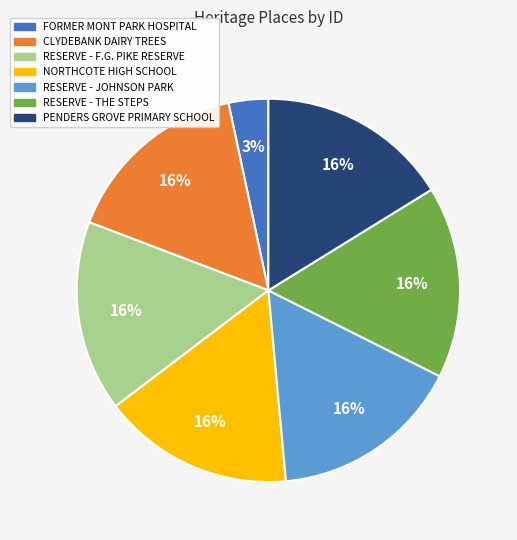

Between NORTHCOTE HIGH SCHOOL and FORMER MONT PARK HOSPITAL, which is larger?

NORTHCOTE HIGH SCHOOL